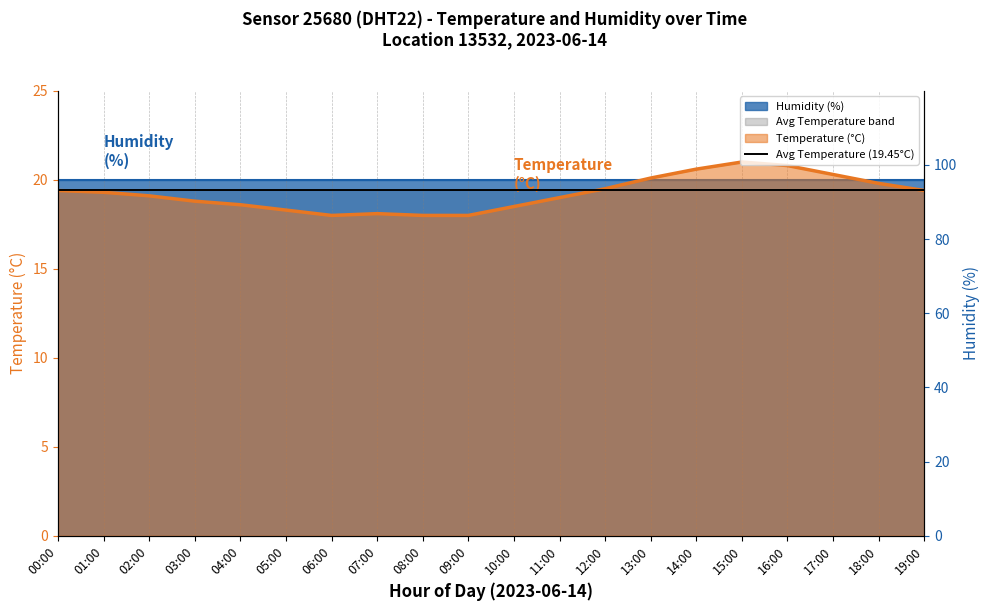

How many points are higher than both their immediate neighbors (excluding endpoints)?

2